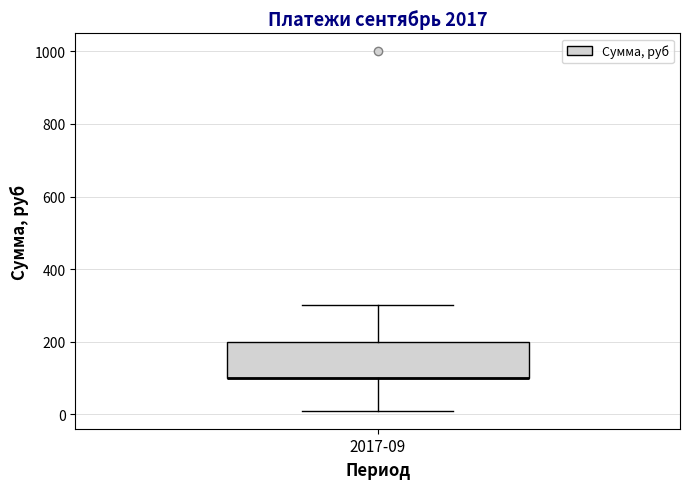

Read this box plot against the y-axis: the position of the median line, the range covered by the box, and the ends of both whiskers. The values are not printed on the chart, so give them approximately, as read against the axis.

median 100 (drawn on the box's lower edge), box 100 to 200, whiskers 20 to 300